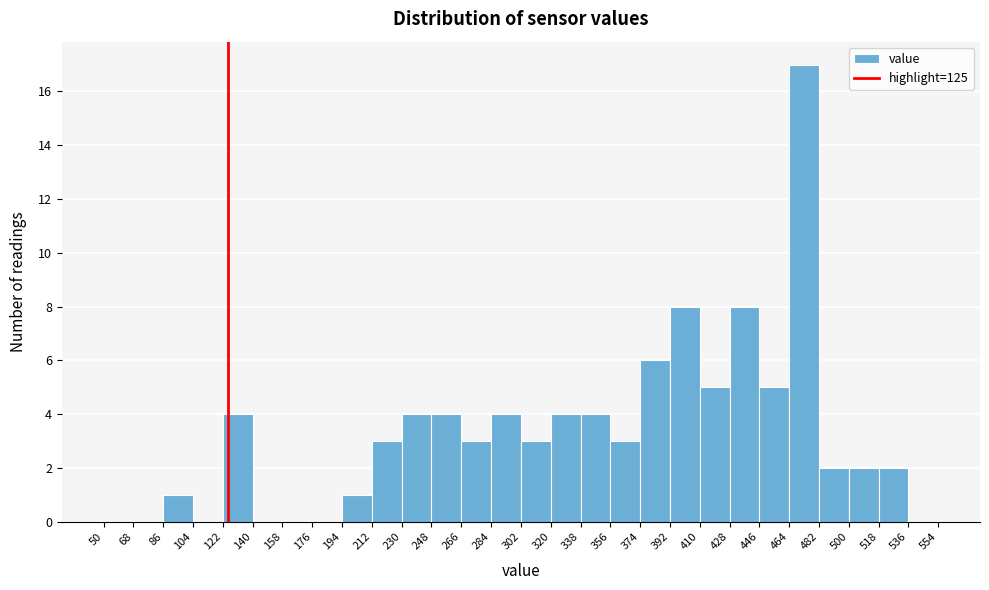

Which range on the x-axis has the tallest bar?

464 to 482